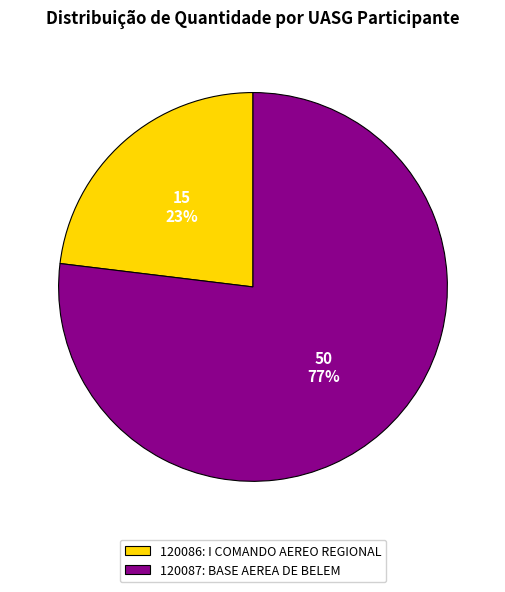

Which category accounts for the majority?

120087: BASE AEREA DE BELEM